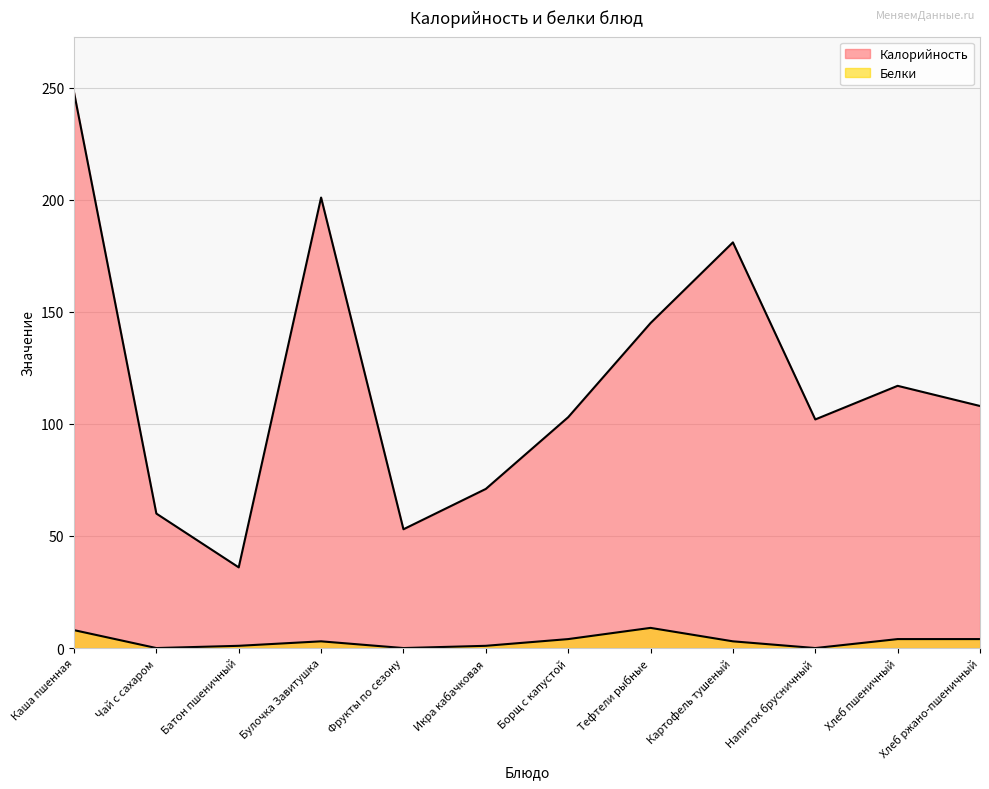

True or false: Белки has more than 2 interior local peaks.

False